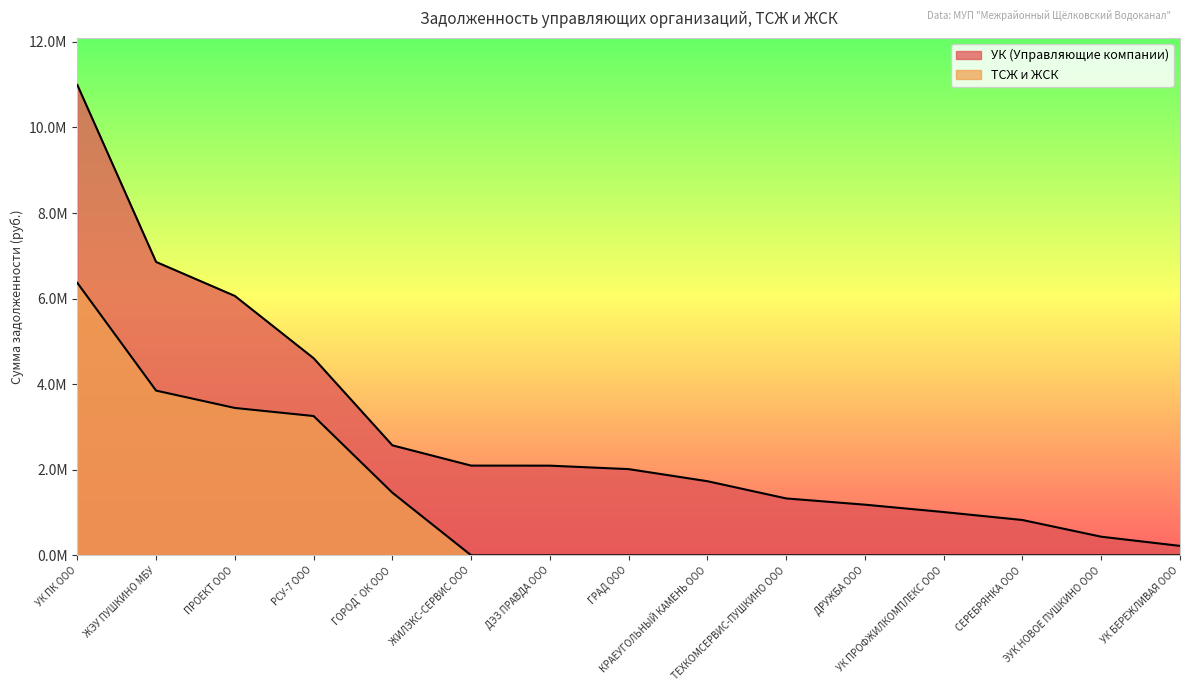

How many data points does each series have?

15